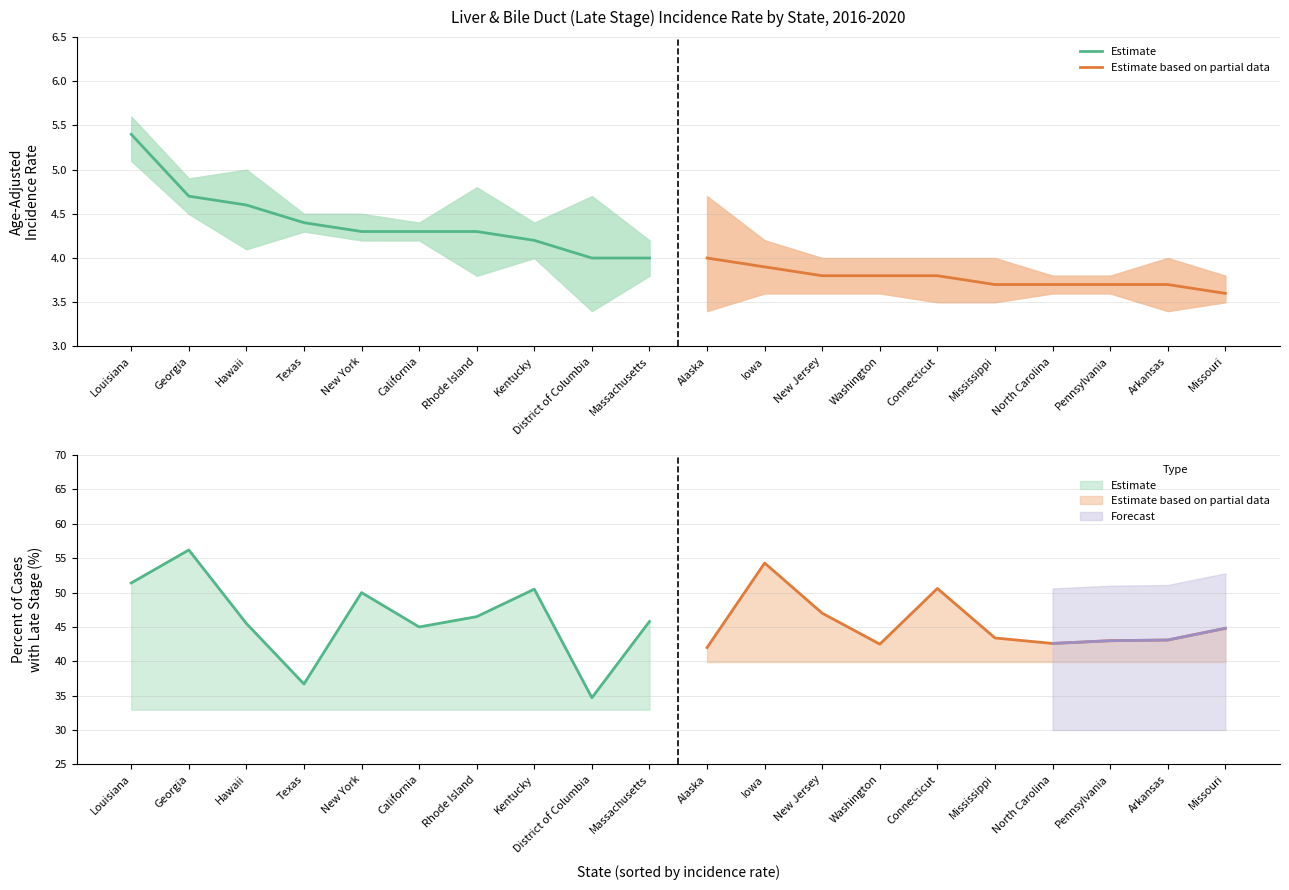

Is it true that Estimate equals 6.2 at Massachusetts?

False